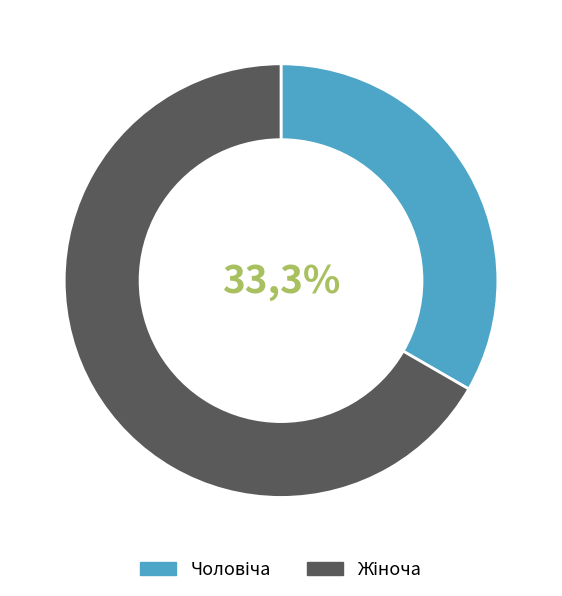

Is Жіноча the majority of the pie?

Yes